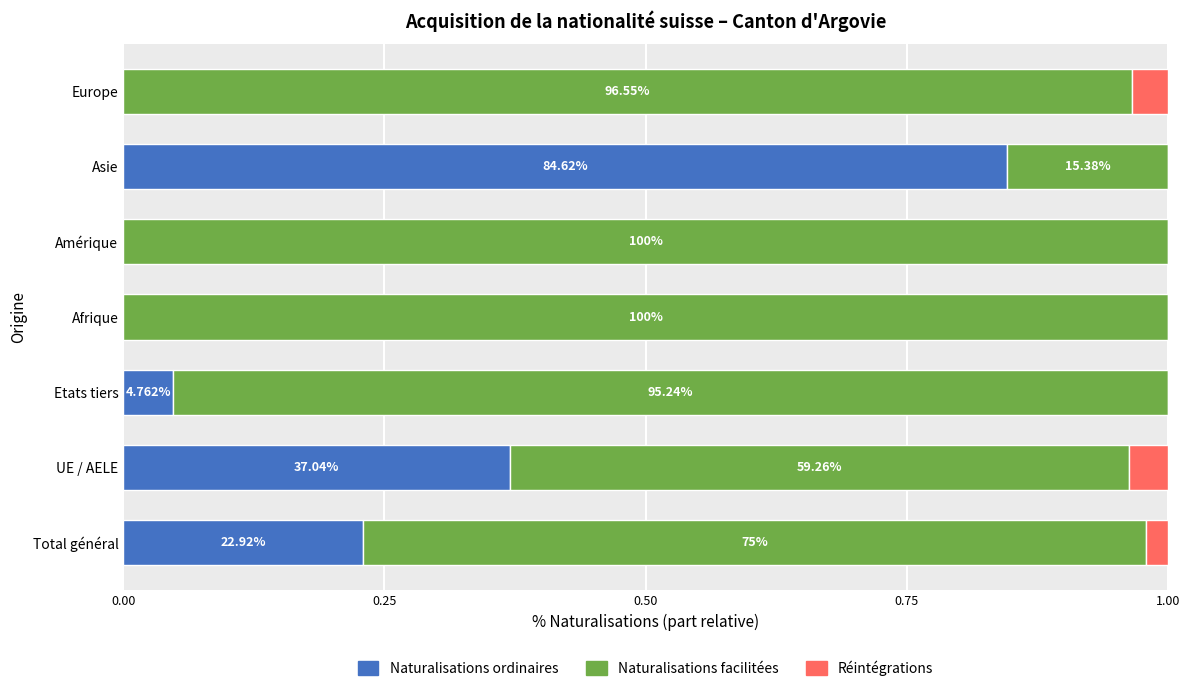

Reading right to left, extract all data points from this chart.

Naturalisations ordinaires: 0.0	0.8	0.0	0.0	0.0	0.4	0.2
Naturalisations facilitées: 1.0	0.2	1.0	1.0	1.0	0.6	0.8
Réintégrations: 0.0	0.0	0.0	0.0	0.0	0.0	0.0